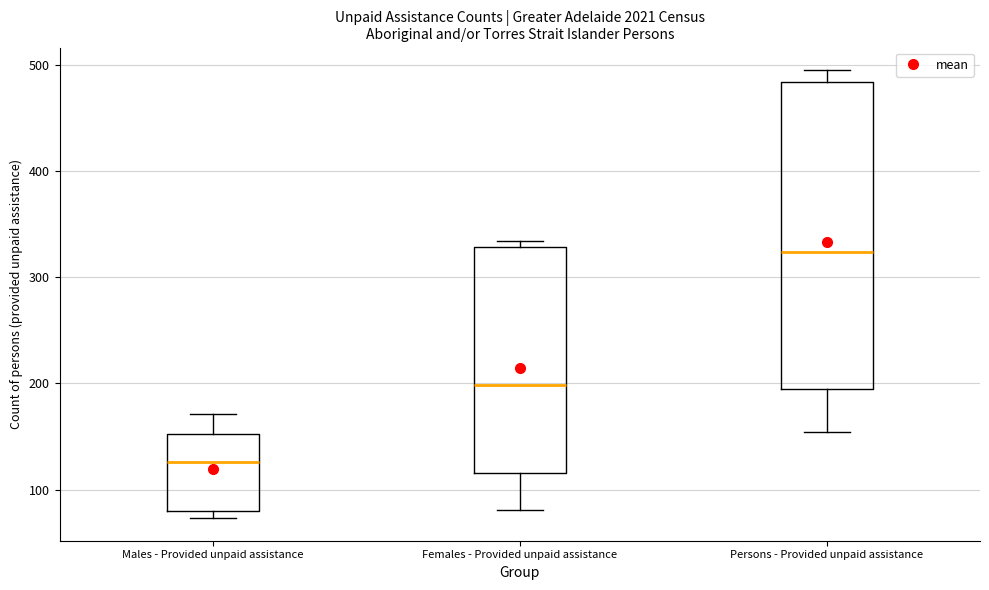

Where is the upper edge of the box for Persons - Provided unpaid assistance on the y-axis? The values are not printed on the chart, so give them approximately, as read against the axis.

480